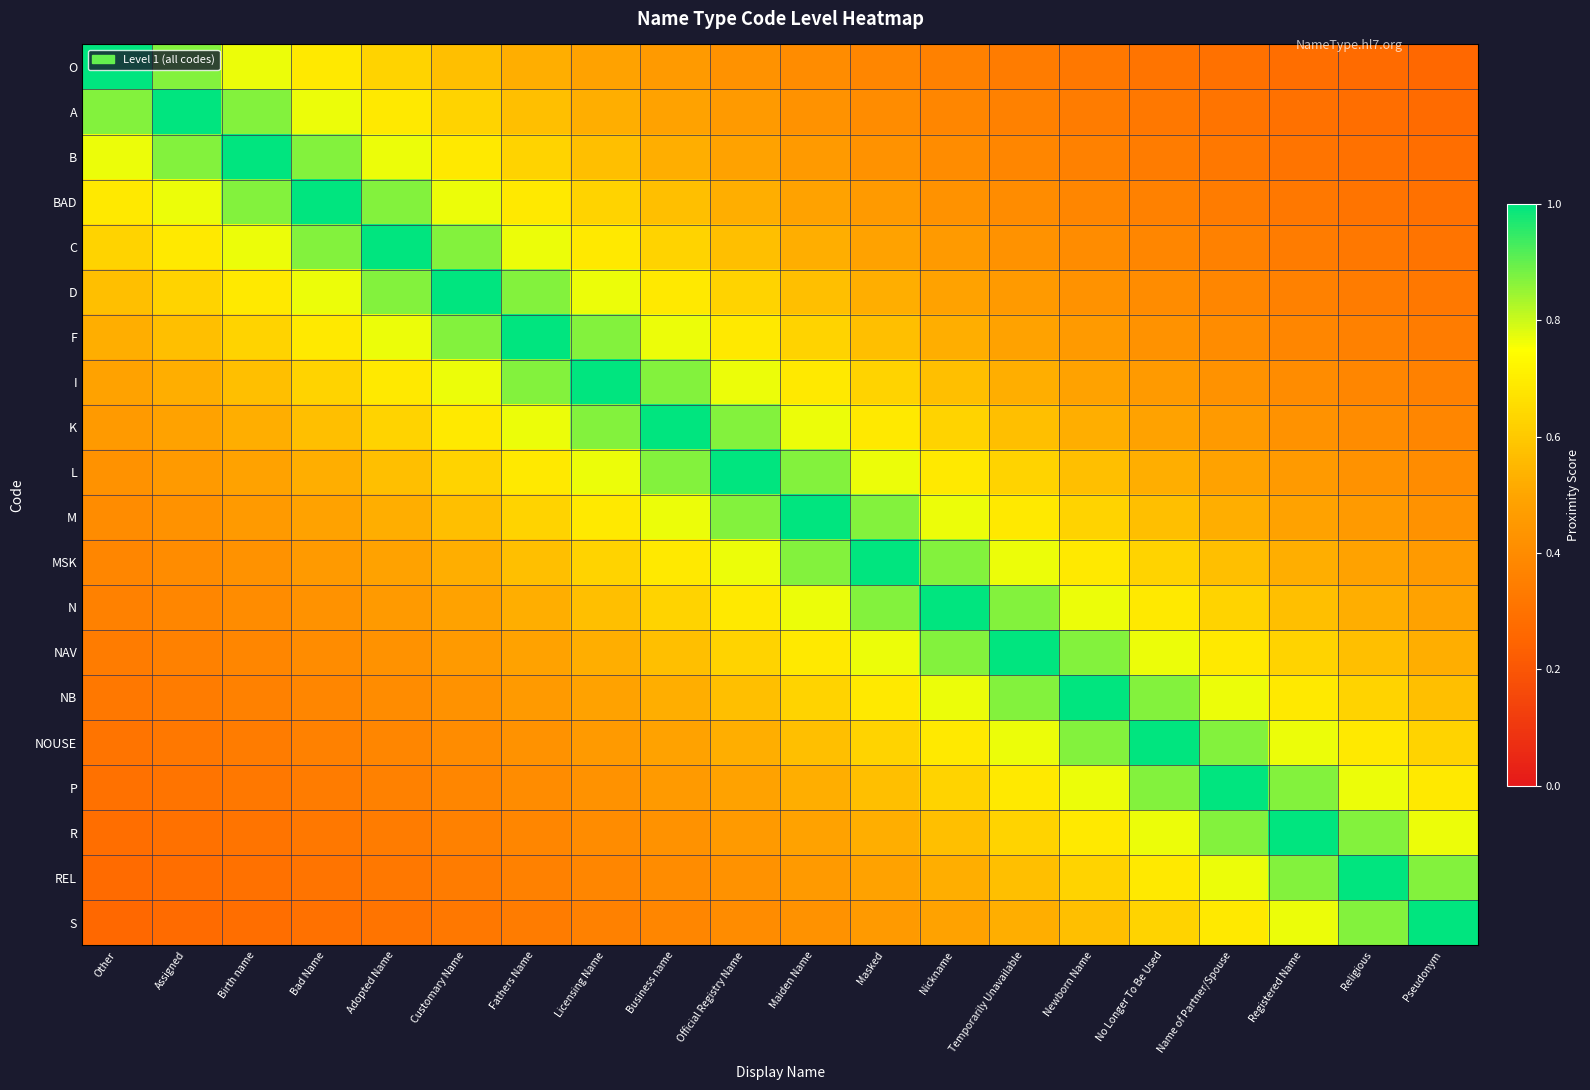

Which series has the largest total across all categories?

L